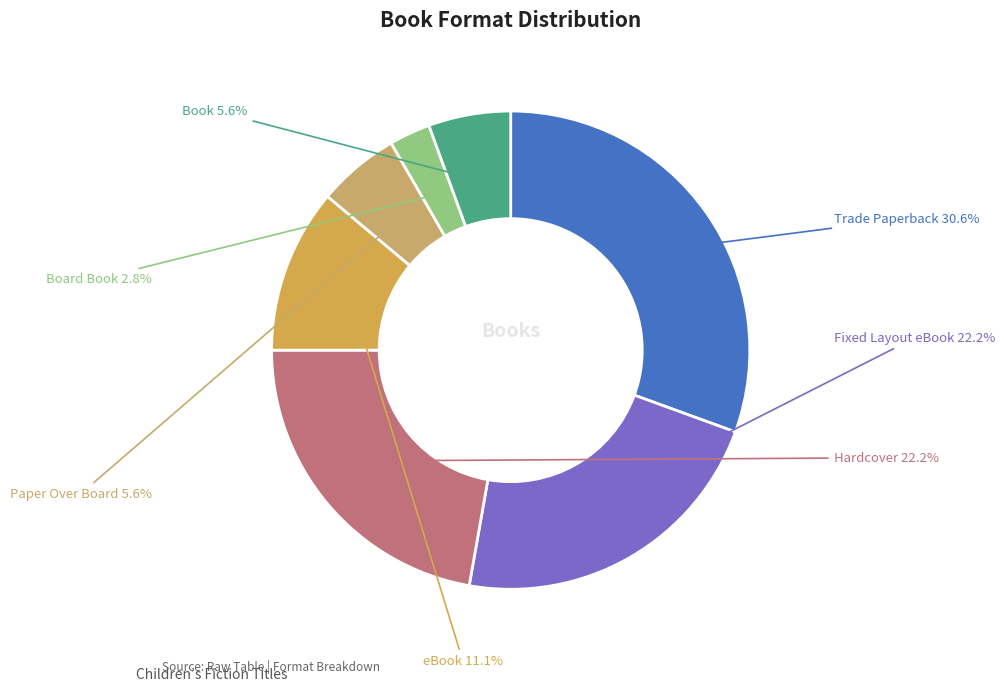

How many slices are in this pie chart?

7